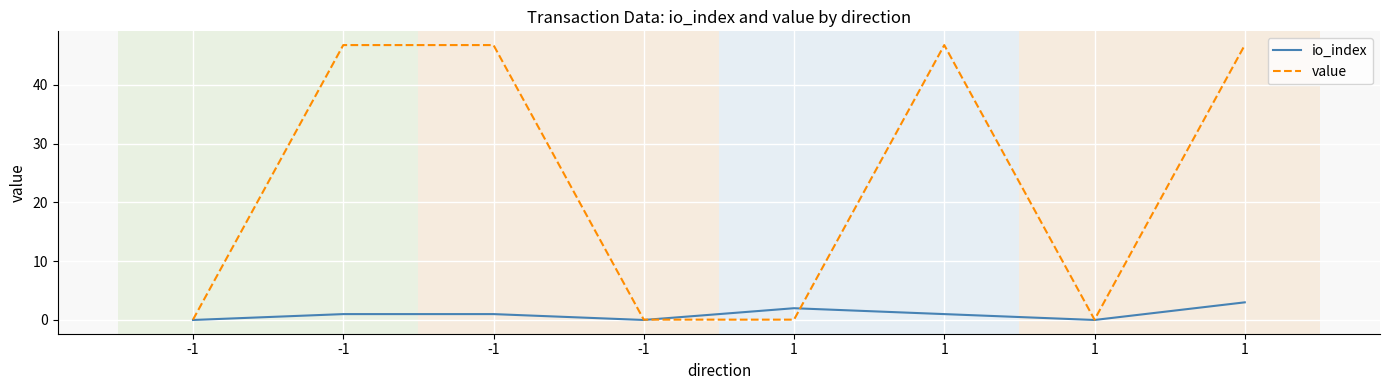

Does the chart display data point markers on the line(s)?

No